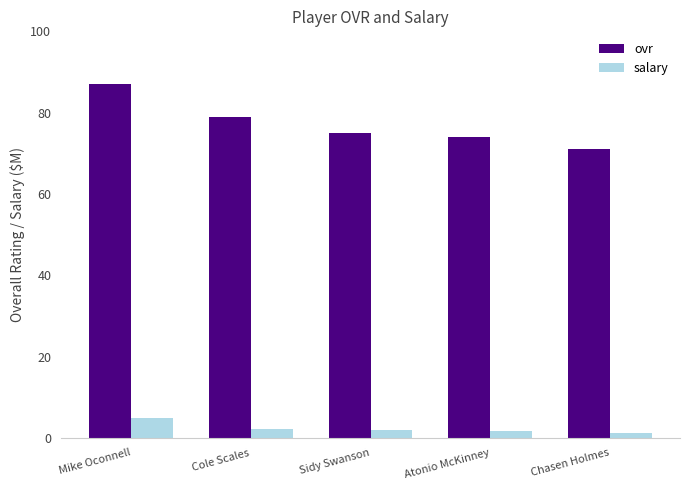

At how many categories does at least one series exceed 17?

5